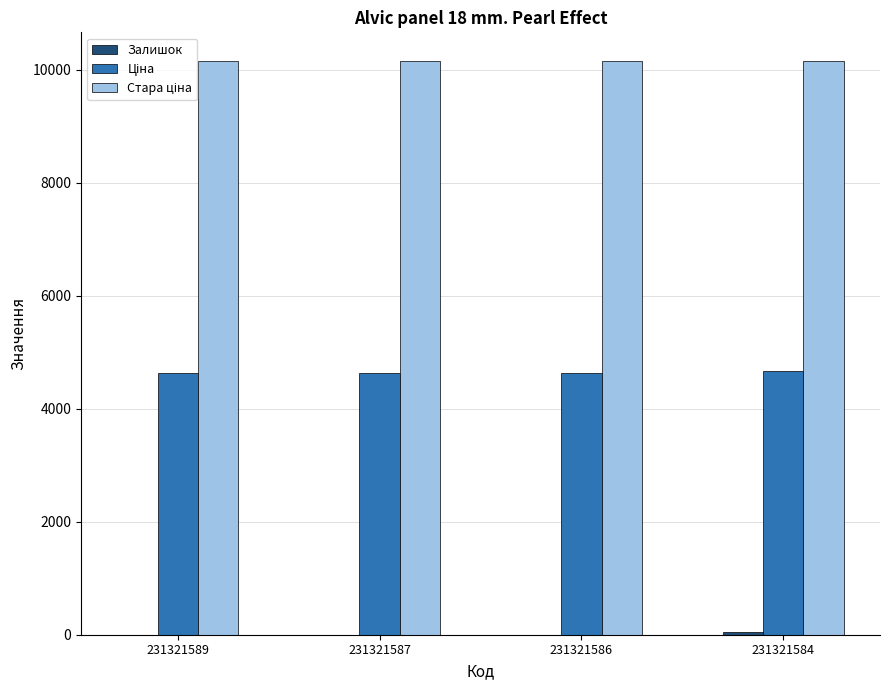

What is the total value across all series at 231321586?

14802.0